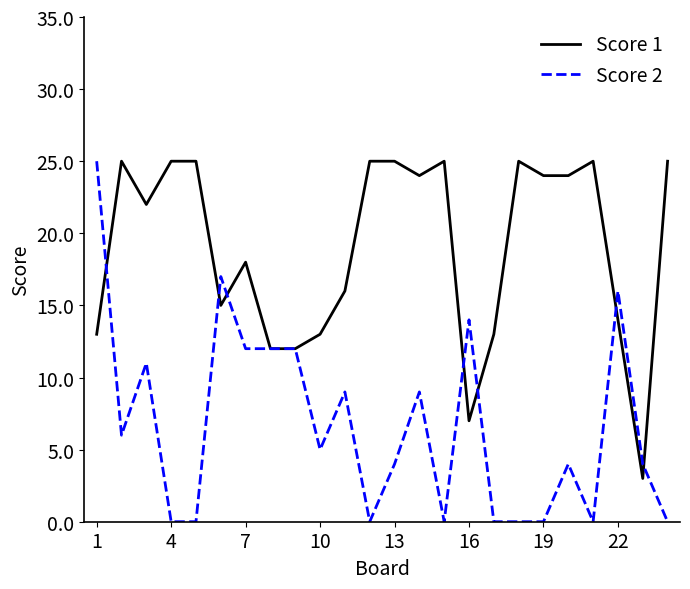

What are all the series names shown in the legend?

Score 1, Score 2